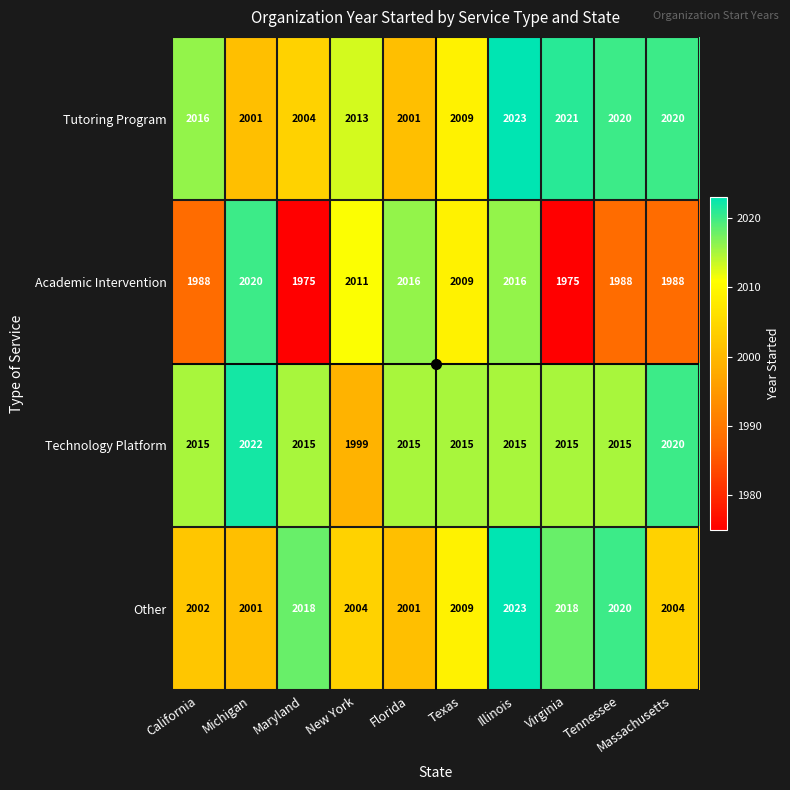

Read the Other value at Florida.

2001